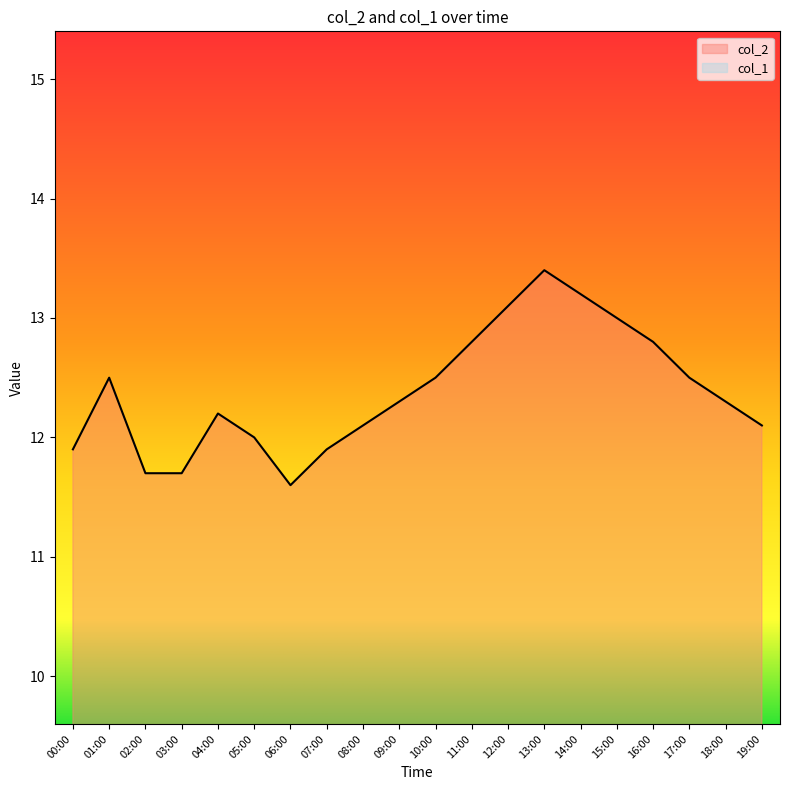

How many interior local peaks (higher than both neighbors) does the data have?

3